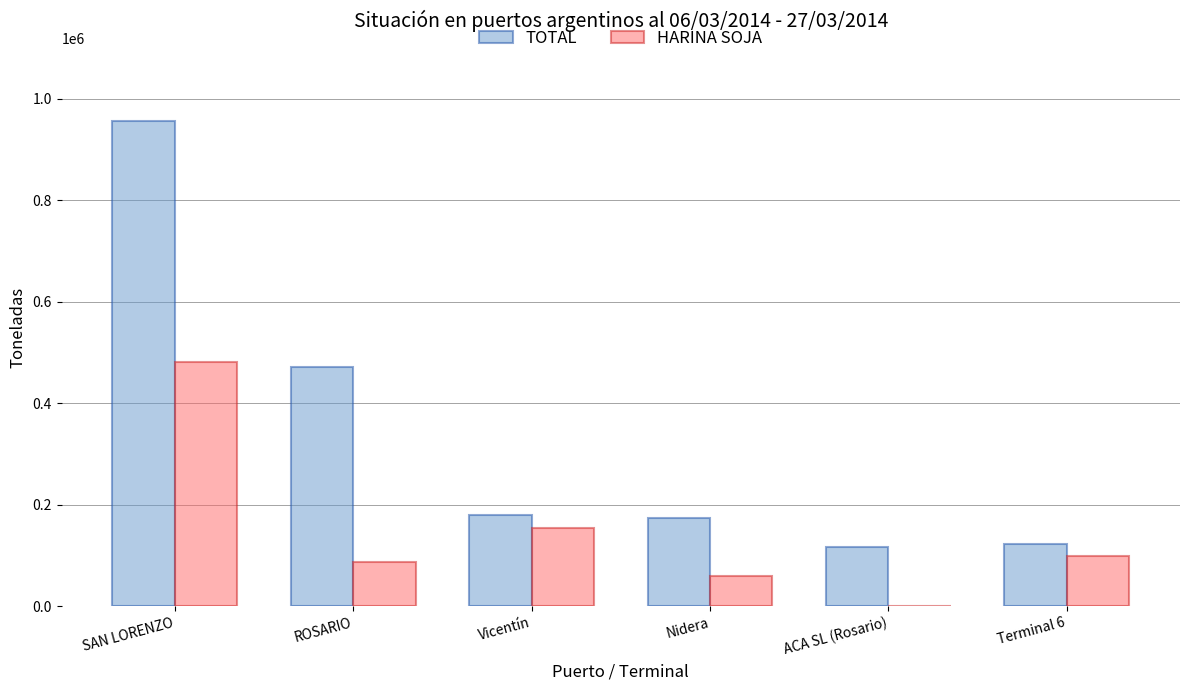

How many series are shown in this chart?

2